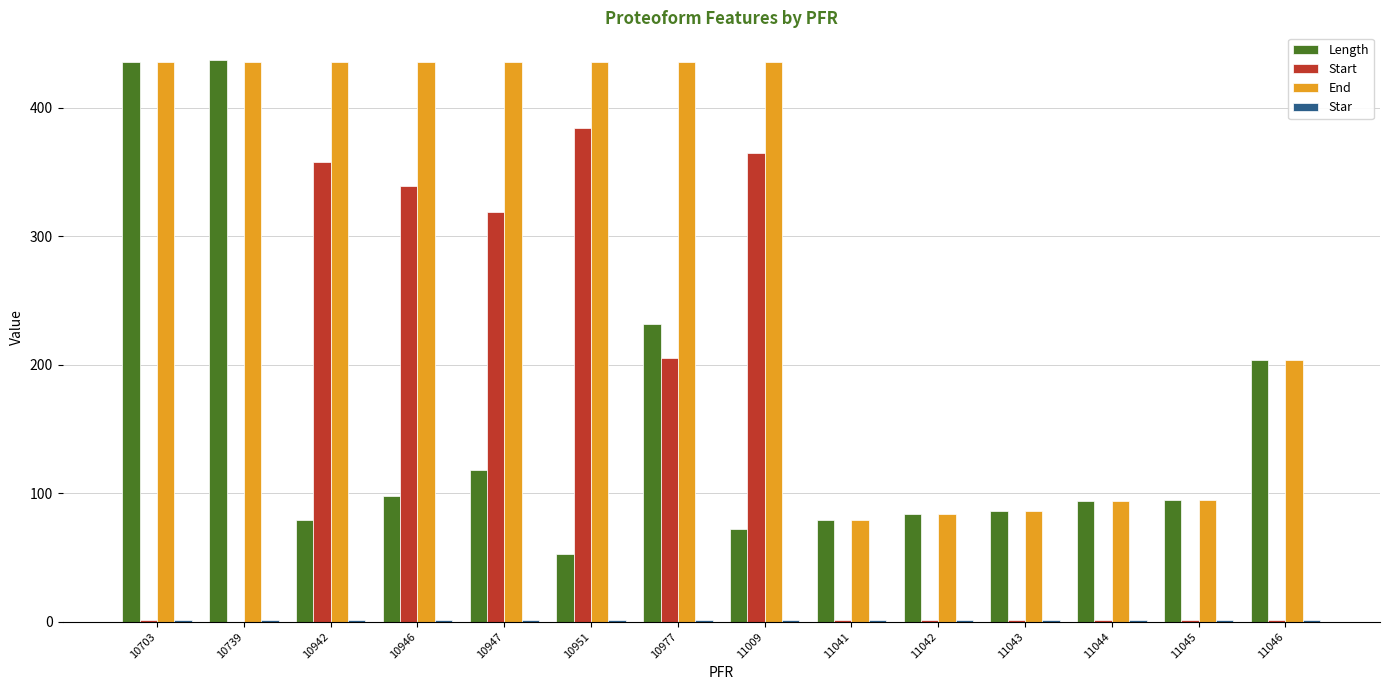

How many groups of bars are there?

14